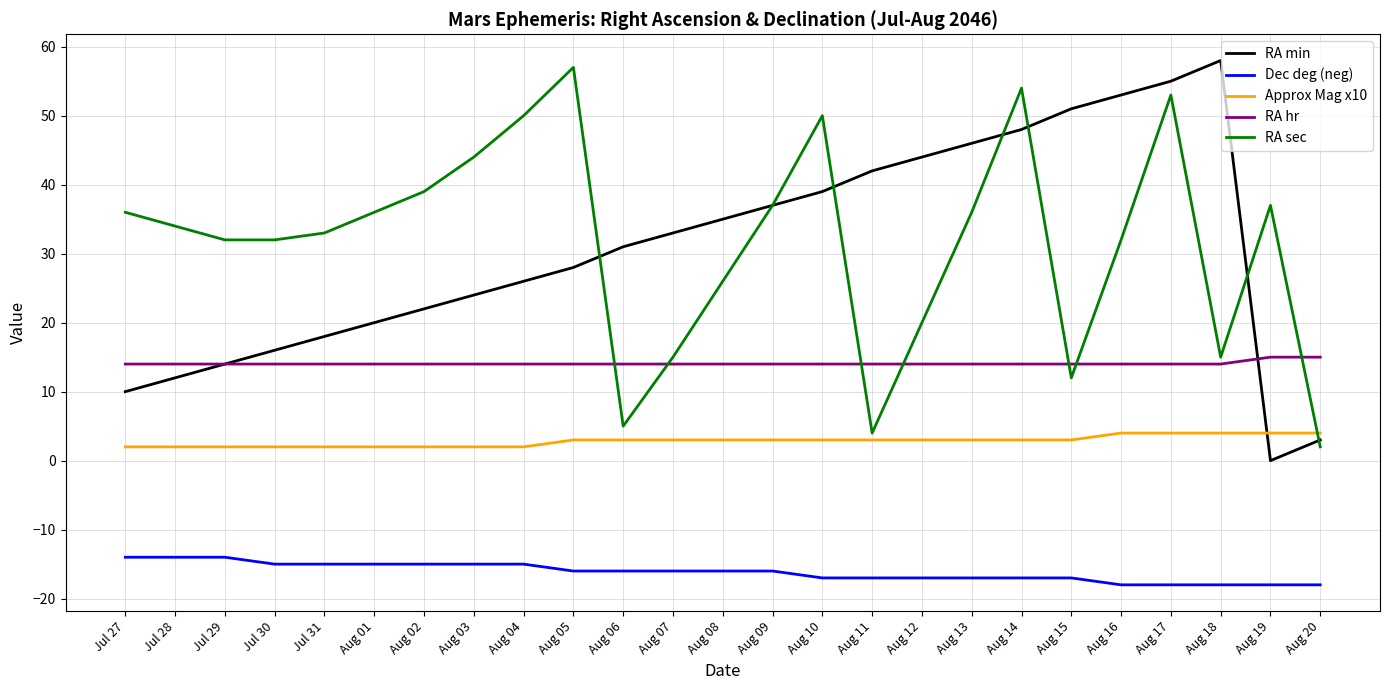

Does the chart display data point markers on the line(s)?

No